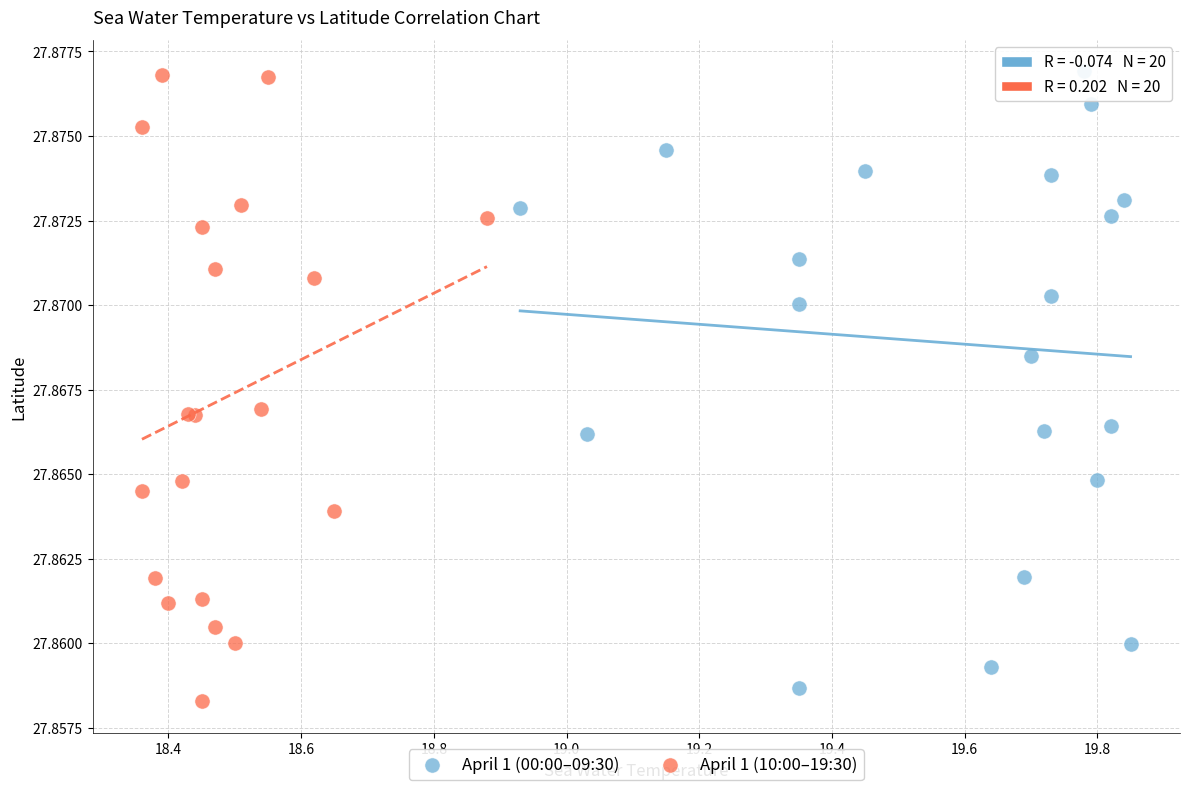

Which series reaches the minimum Y coordinate?

April 1 (10:00–19:30)